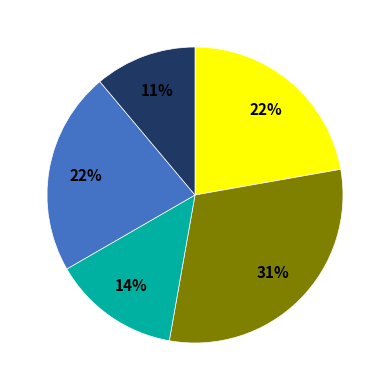

How many segments does this pie chart have?

5